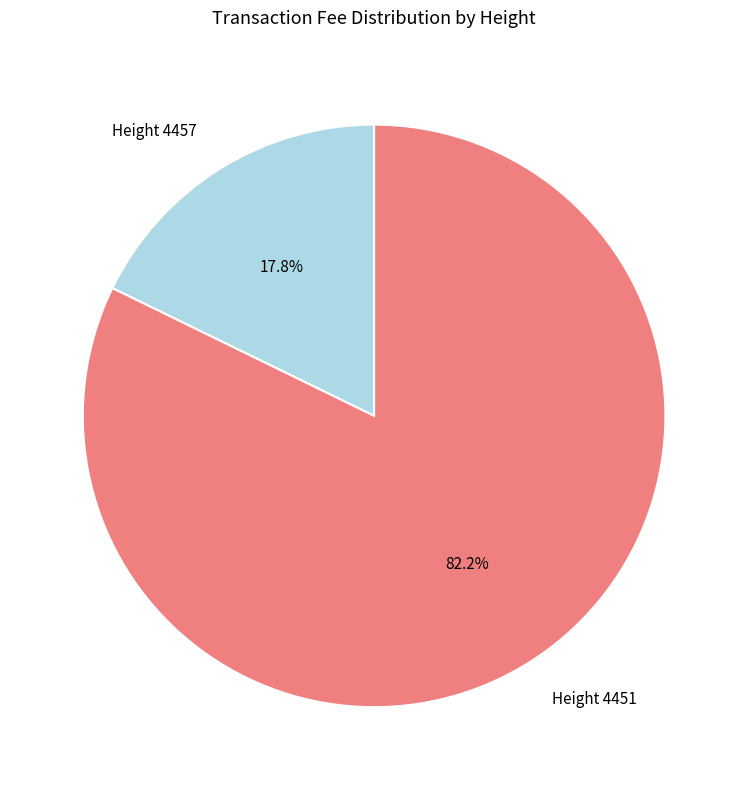

How many slices are in this pie chart?

2